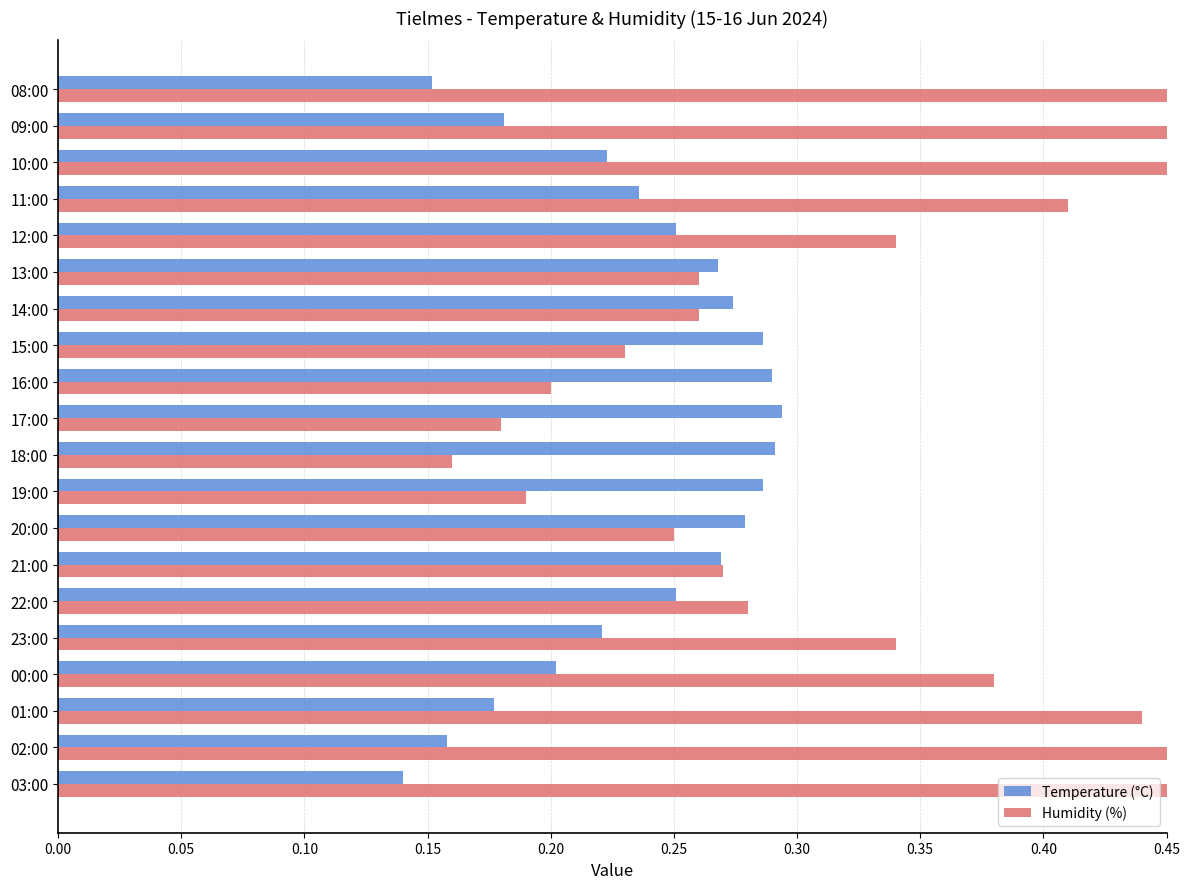

What is the sum of all Temperature (°C) values?

4.7